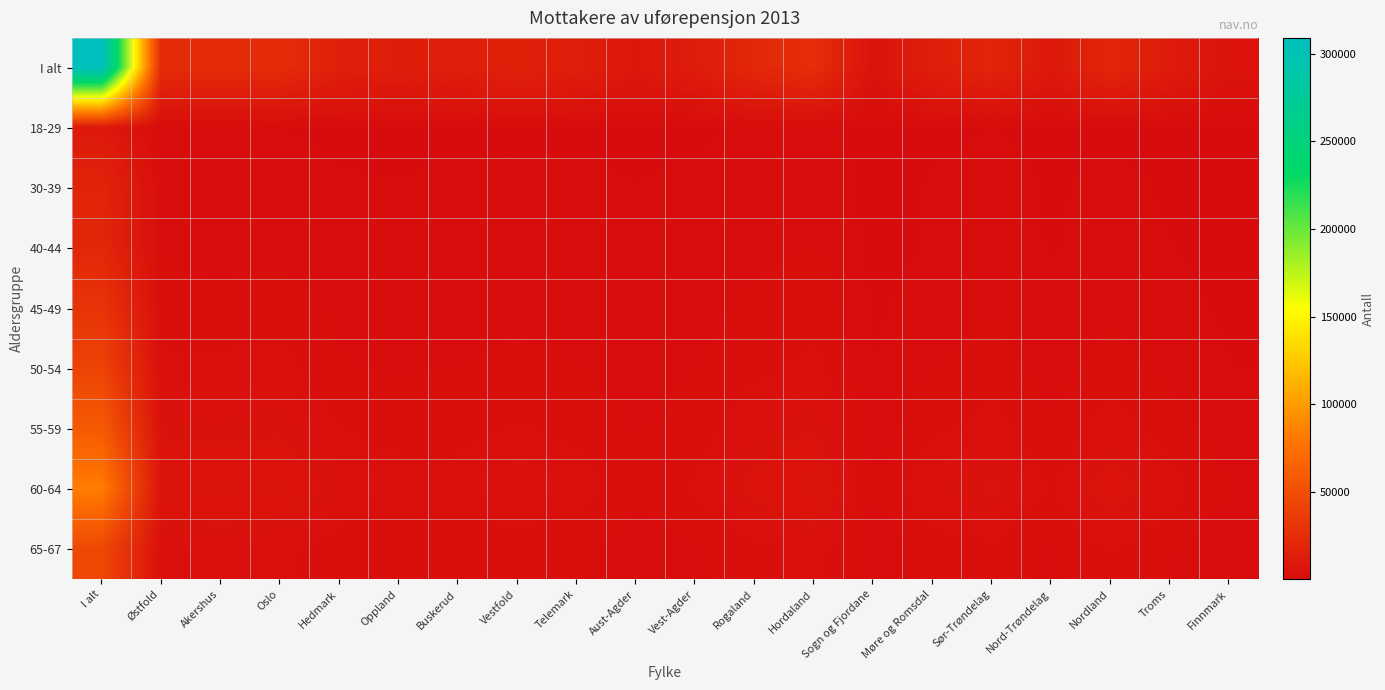

How many distinct data groups are displayed?

9